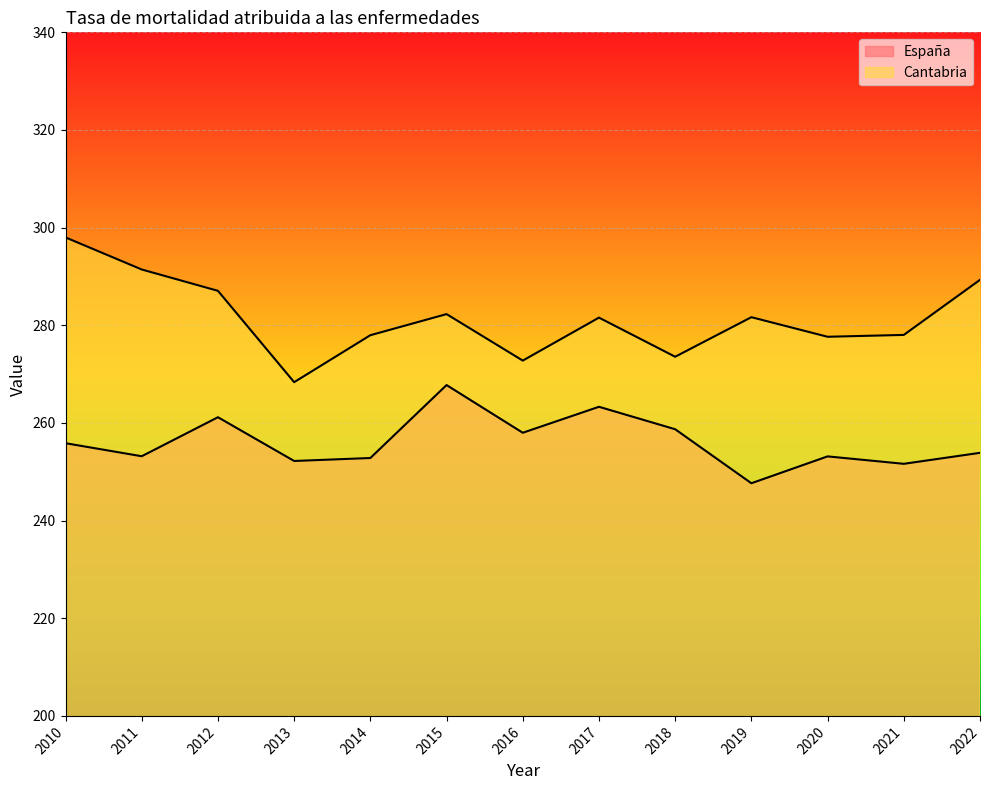

Between 2012 and 2016, which series saw the biggest shift?

Cantabria